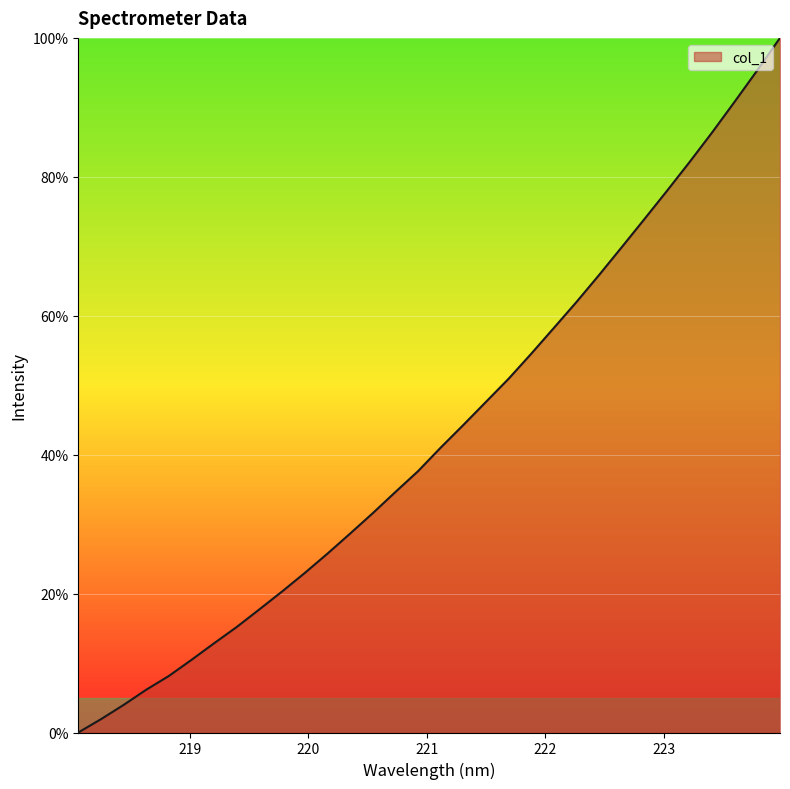

True or false: the data has more than 0 interior local peaks.

False